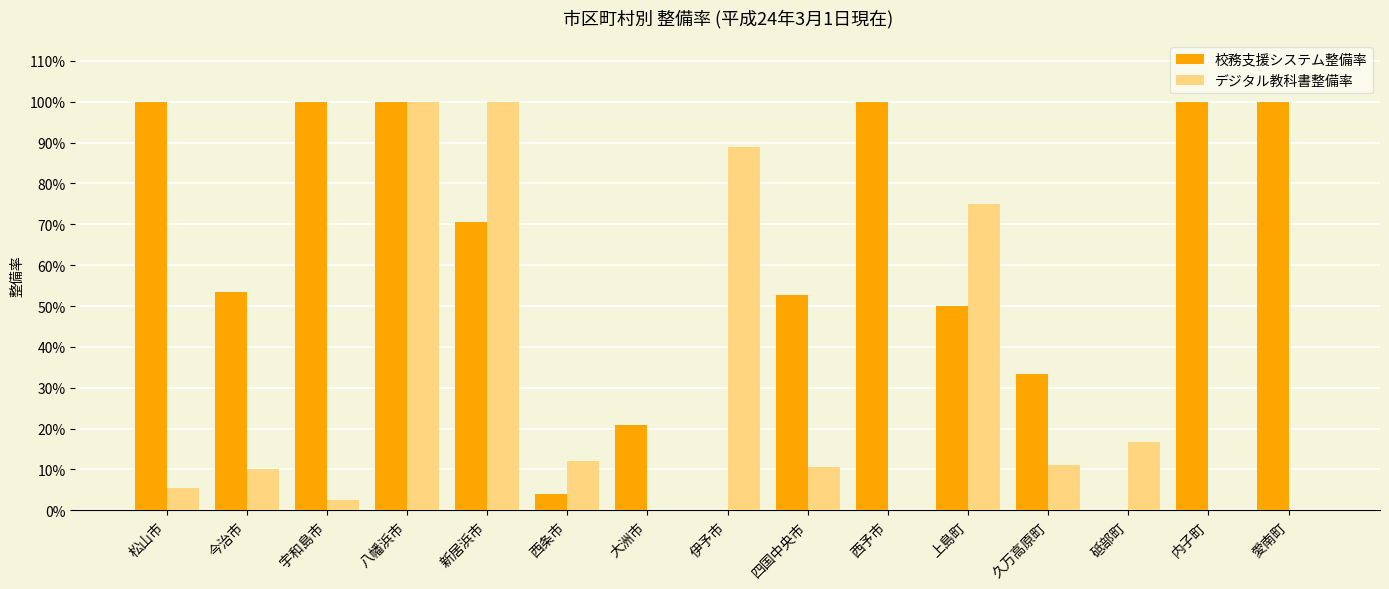

Are the bars grouped side by side (vs. stacked)?

Yes